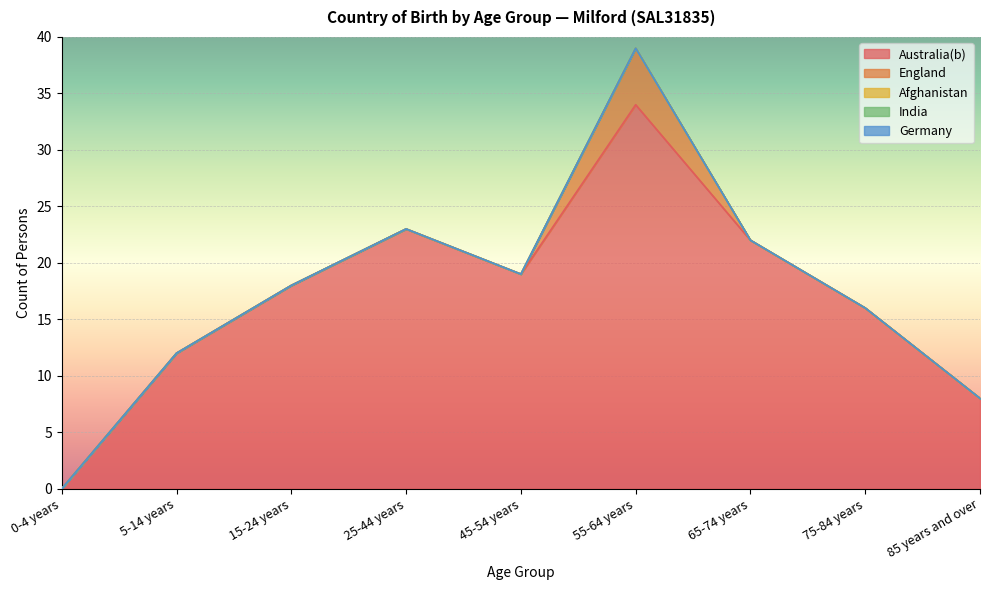

The value of Australia(b) at 75-84 years is 5. True or false?

False